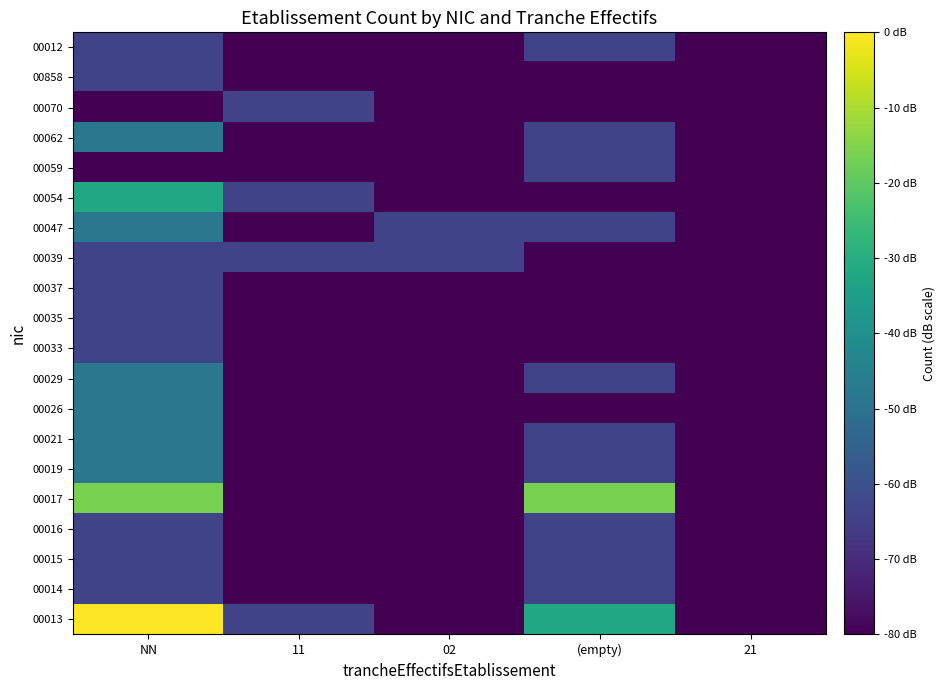

Which label corresponds to the largest value in the chart?

NN